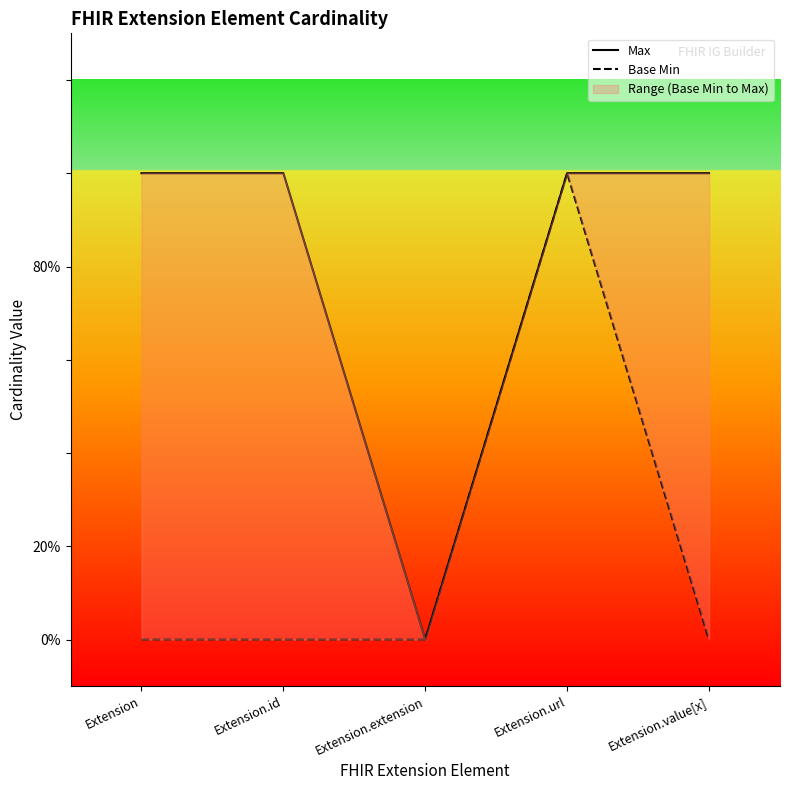

True or false: Base Min has a value of 1 at Extension.url.

False